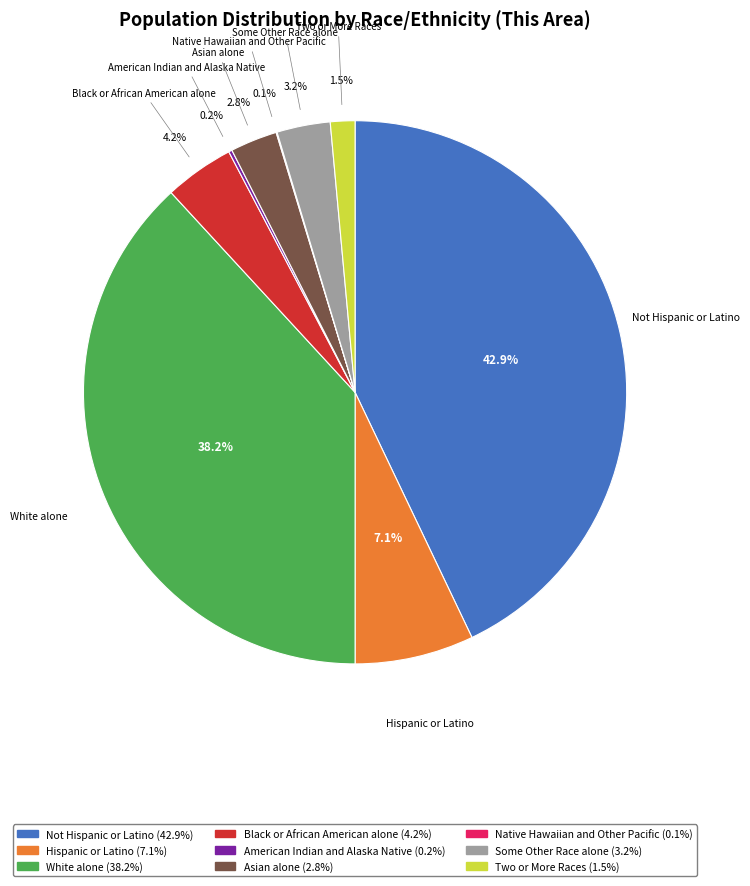

To the nearest percent, what percentage of the pie is Black or African American alone?

4%